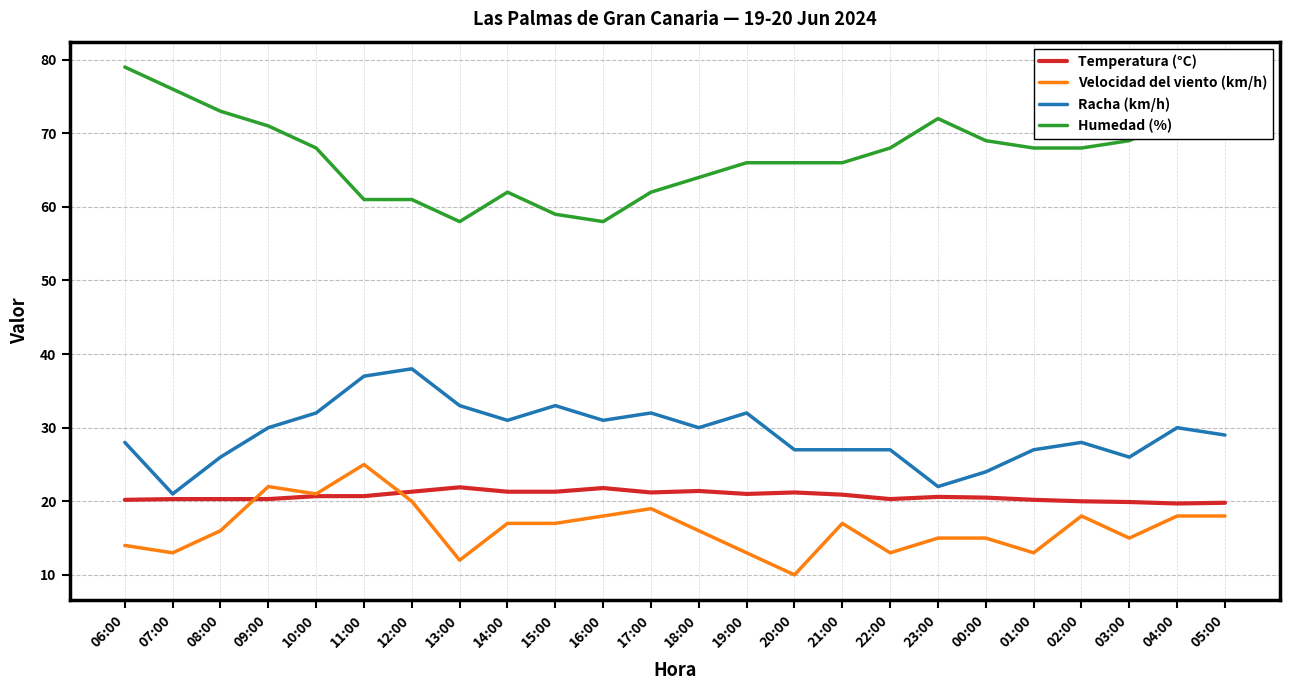

What is the lowest value of the Temperatura (°C) series?

19.7